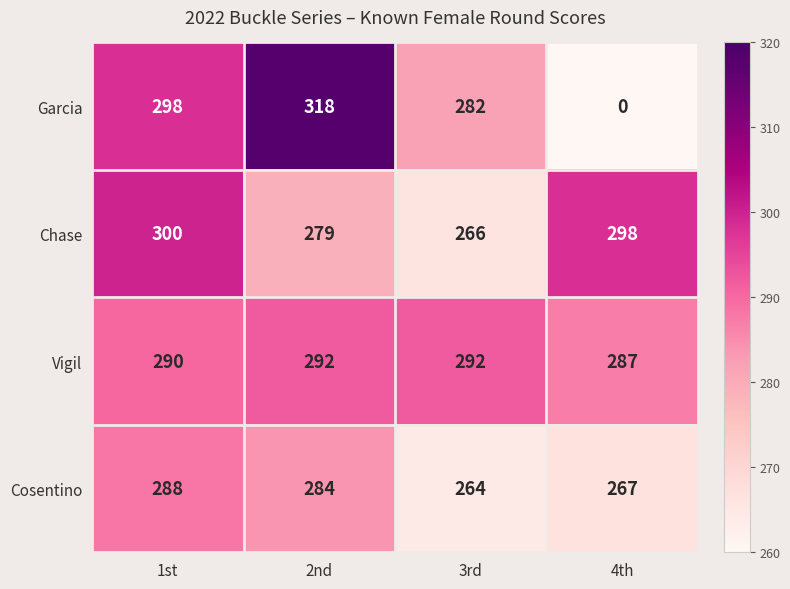

Is it true that Chase equals 409 at 3rd?

False